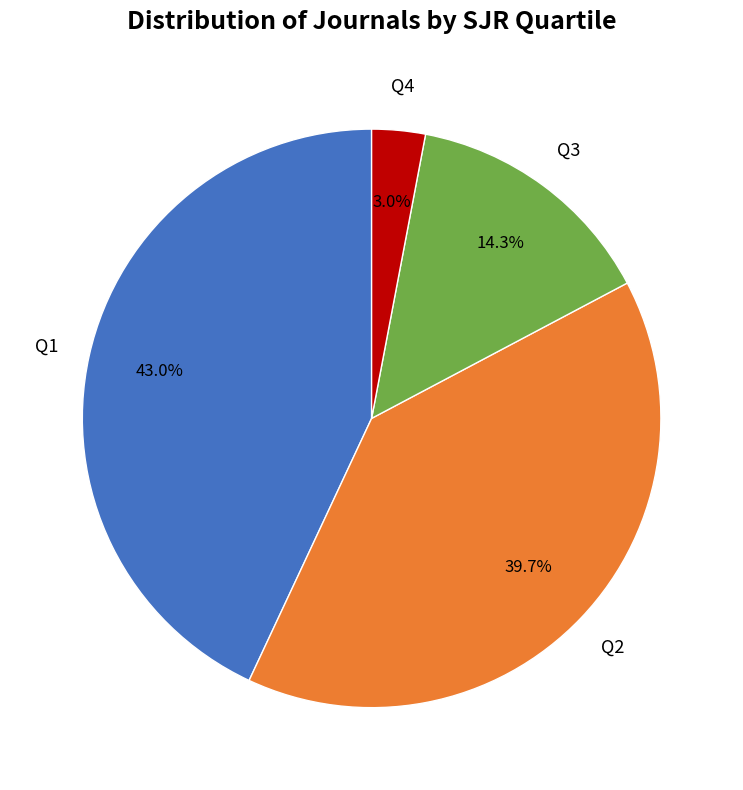

What percentage do Q4 and Q3 together represent?

17.3%